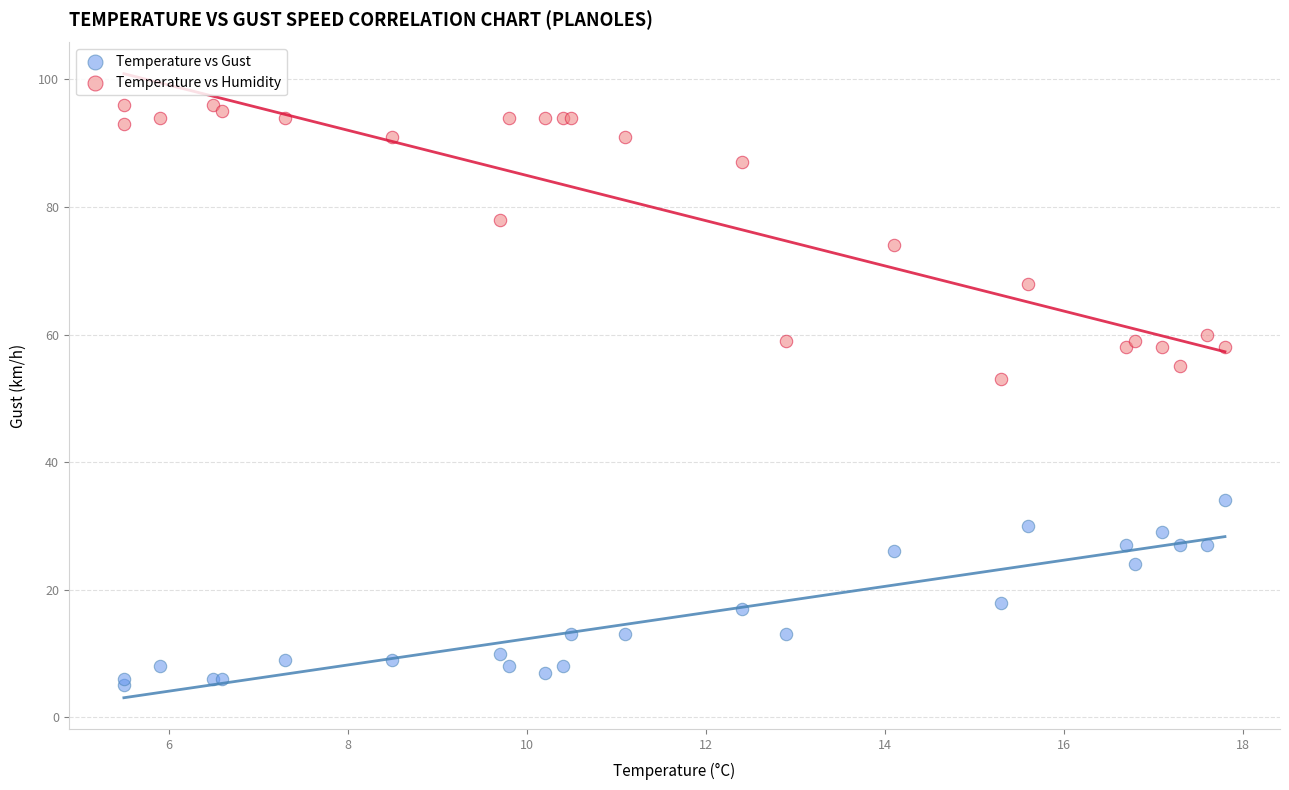

Across all series, what Y value is closest to 50?

53